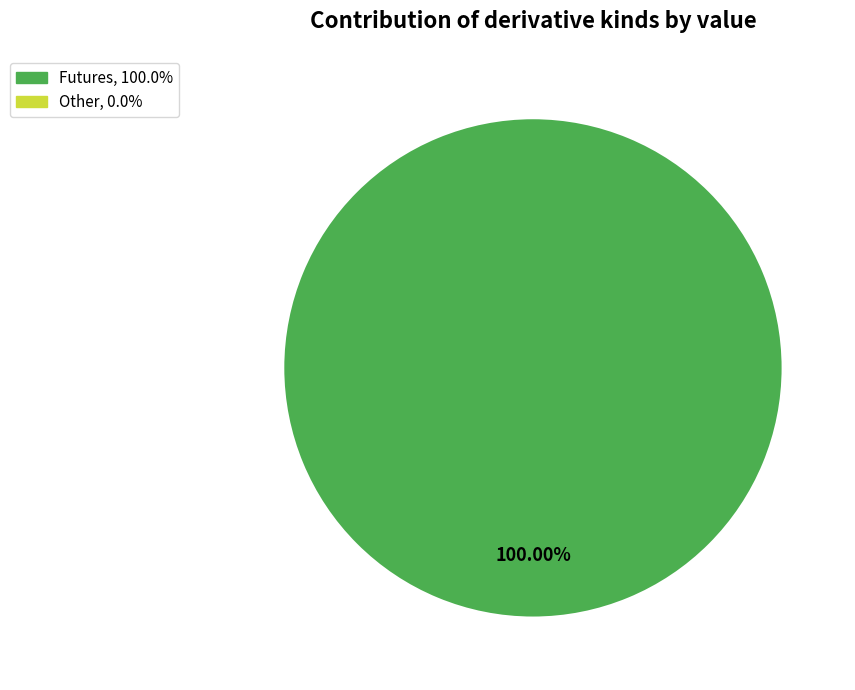

Is there any slice that represents more than half of the pie?

Yes